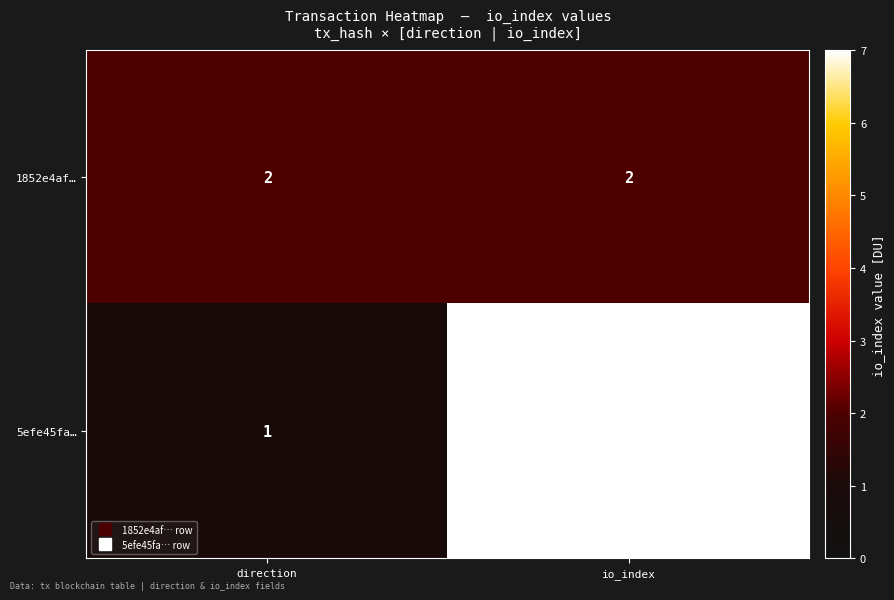

The 5efe45fa… series shows 1 at direction. True or false?

True